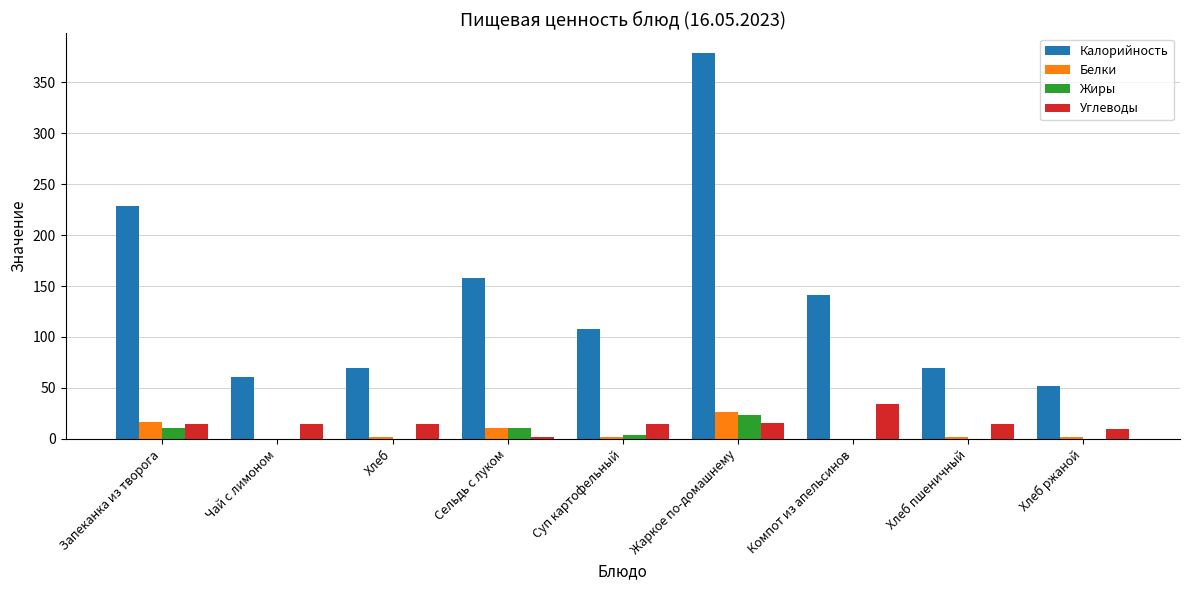

Is it true that Жиры equals 0 at Чай с лимоном?

True